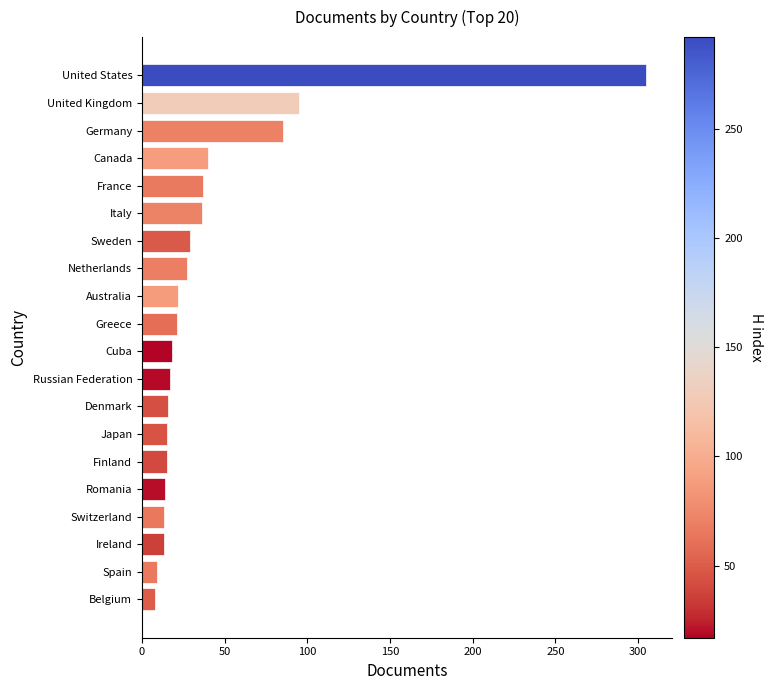

Approximately how many times larger is the value at Italy compared to Australia?

1.6